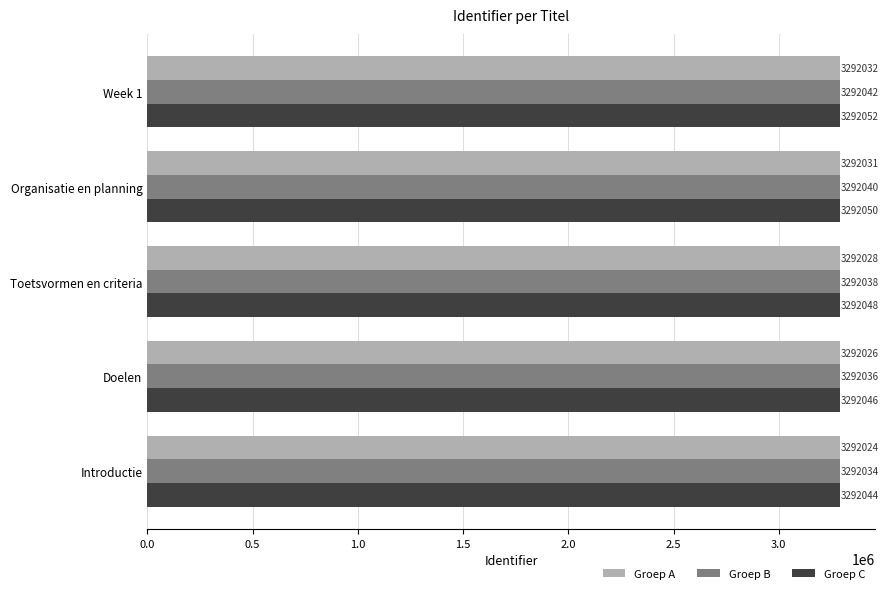

How many data points in Groep C are less than 3292048?

2